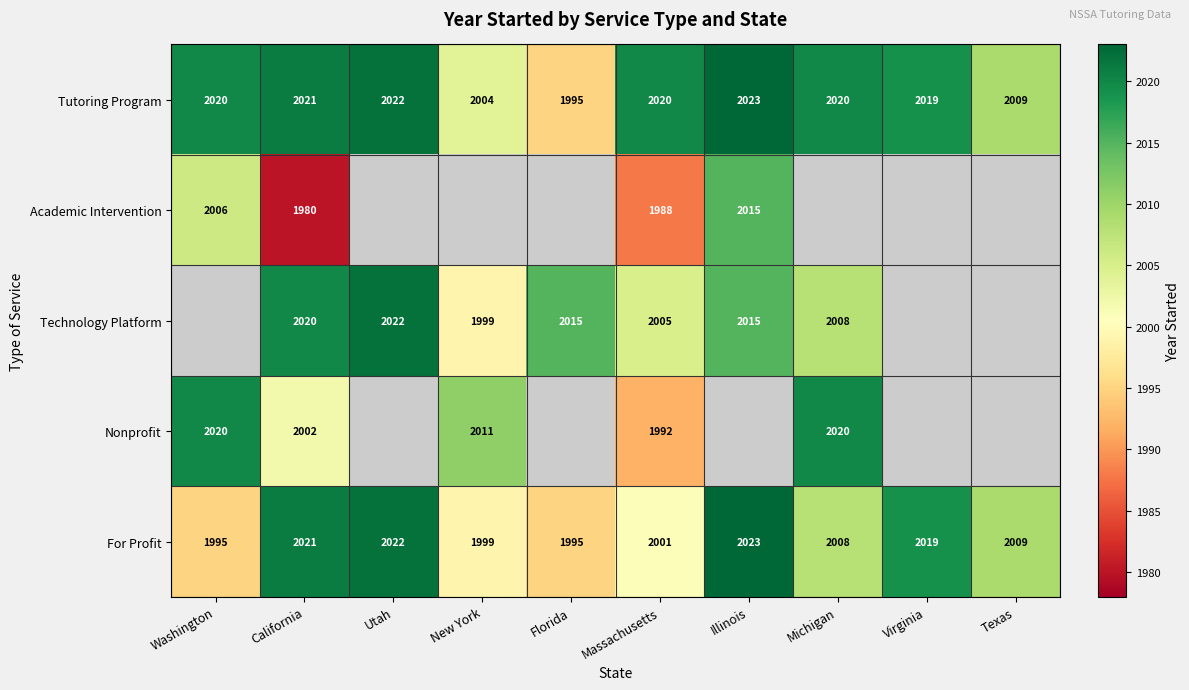

The Technology Platform series shows 2015 at Florida. True or false?

True